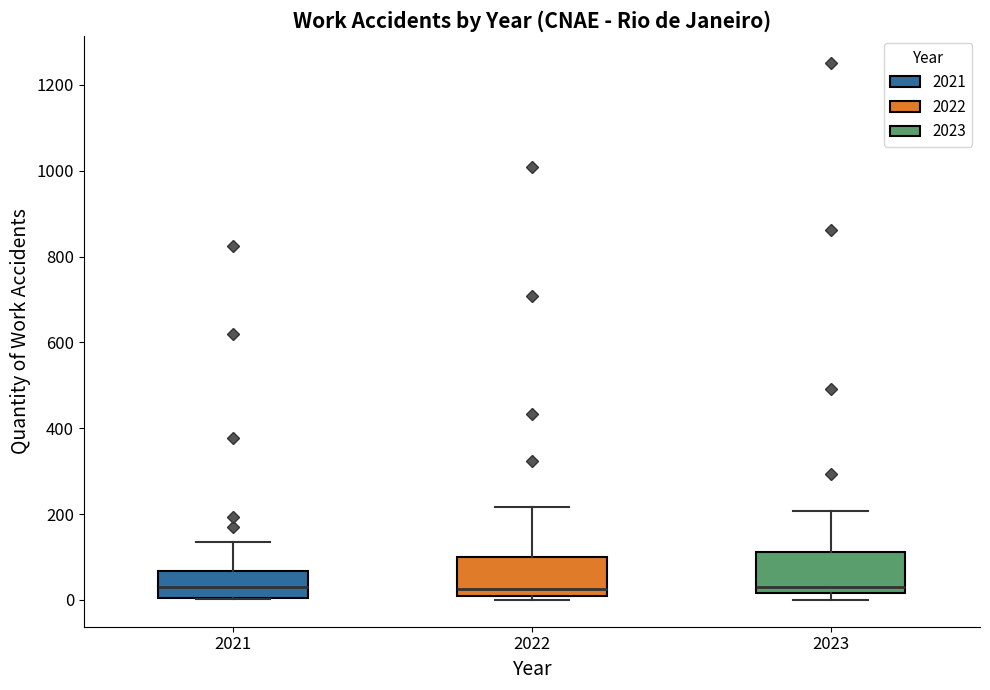

Reading left to right, read every box against the y-axis: the position of its median line, the range the box covers, and the ends of its whiskers. The values are not printed on the chart, so give them approximately, as read against the axis.

2021: median 20, box 0 to 60, whiskers 0 to 140
2022: median 20, box 0 to 100, whiskers 0 (just below the box's lower edge) to 220
2023: median 40, box 20 to 120, whiskers 0 to 200